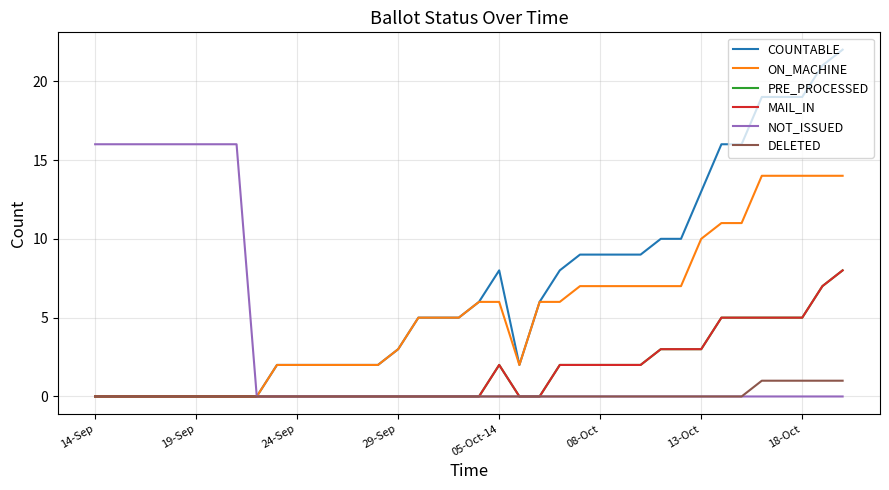

What is the average value of the PRE_PROCESSED series?

2